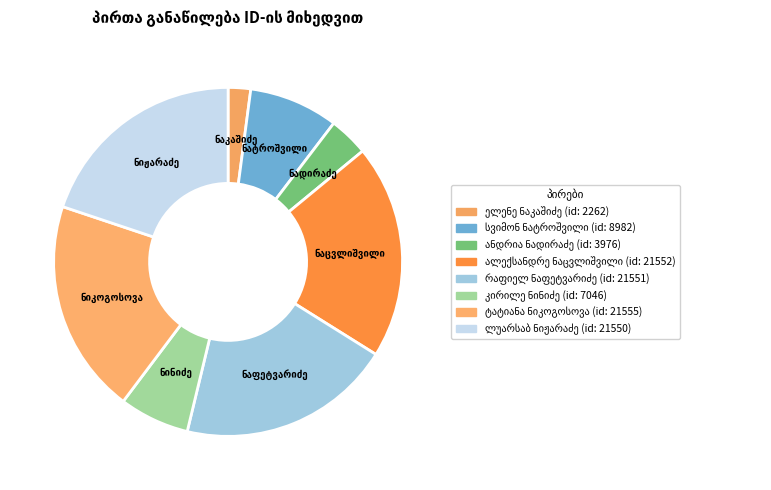

What percentage is the სვიმონ დავითის ძე ნატროშვილი slice, to the nearest percent?

8%